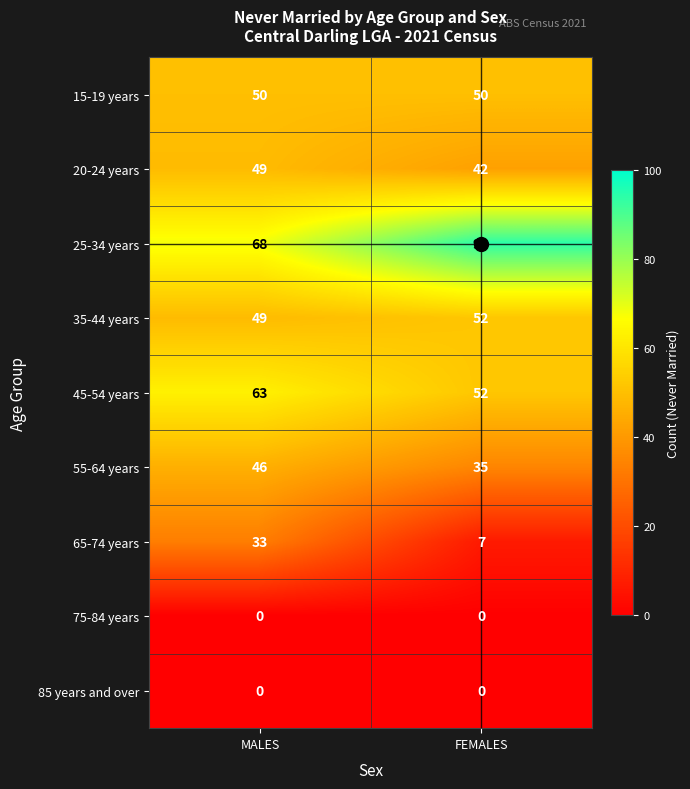

What is the maximum value shown in the chart?

94